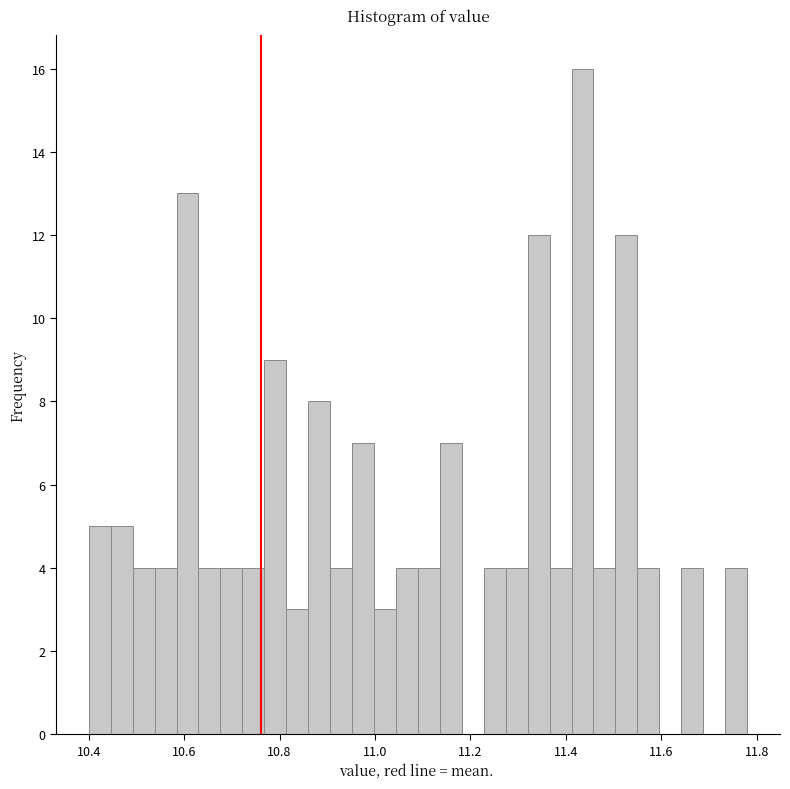

Read against the x-axis, roughly where is the centre of the tallest bar?

11.44